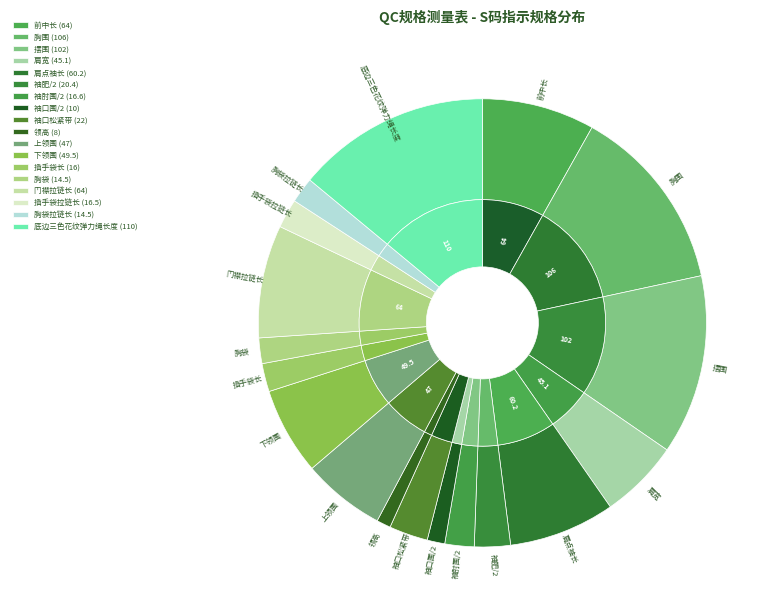

To the nearest percent, what portion does 上领围 represent?

6%